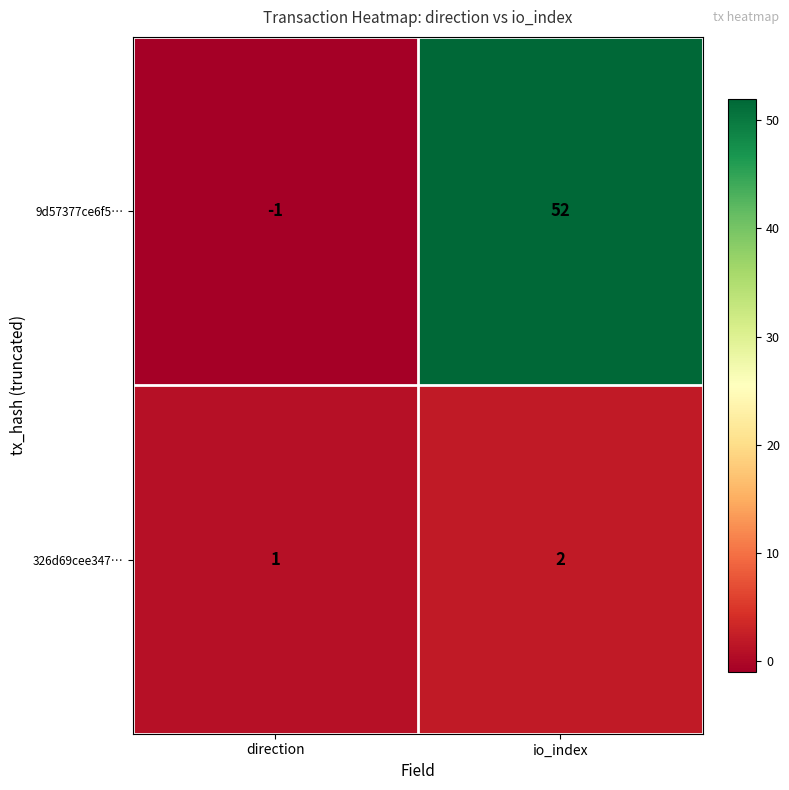

Reading left to right, what are all the values shown in this chart?

9d57377ce6f5…: -1	52
326d69cee347…: 1	2